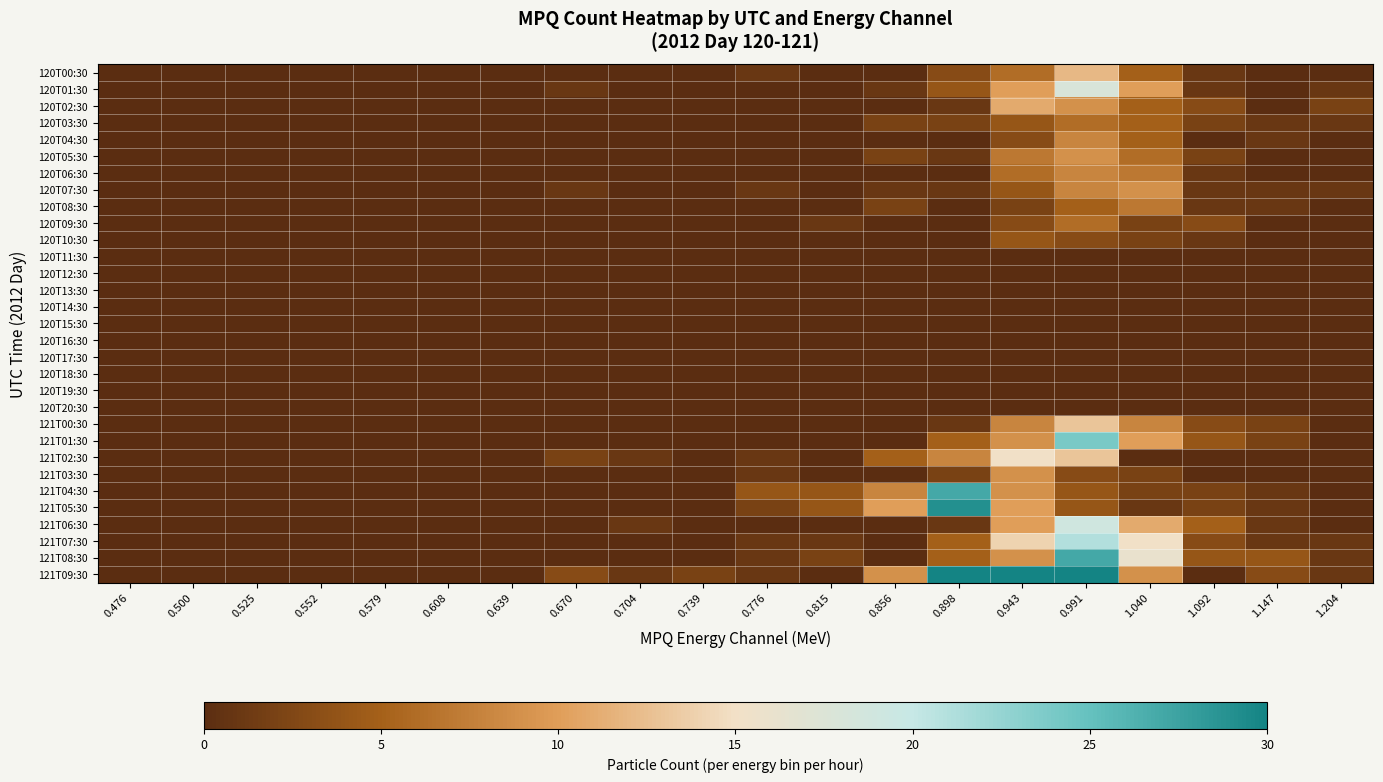

Reading left to right, transcribe all the data shown in this chart.

120T00:30: 0.476=0	0.500=0	0.525=0	0.552=0	0.579=0	0.608=0	0.639=0	0.670=0	0.704=0	0.739=0	0.776=1	0.815=0	0.856=0	0.898=3	0.943=6	0.991=12	1.040=5	1.092=1	1.147=0	1.204=0
120T01:30: 0.476=0	0.500=0	0.525=0	0.552=0	0.579=0	0.608=0	0.639=0	0.670=1	0.704=0	0.739=0	0.776=0	0.815=0	0.856=1	0.898=4	0.943=10	0.991=18	1.040=10	1.092=1	1.147=0	1.204=1
120T02:30: 0.476=0	0.500=0	0.525=0	0.552=0	0.579=0	0.608=0	0.639=0	0.670=0	0.704=0	0.739=0	0.776=0	0.815=0	0.856=0	0.898=1	0.943=11	0.991=9	1.040=5	1.092=3	1.147=0	1.204=2
120T03:30: 0.476=0	0.500=0	0.525=0	0.552=0	0.579=0	0.608=0	0.639=0	0.670=0	0.704=0	0.739=0	0.776=0	0.815=0	0.856=2	0.898=2	0.943=4	0.991=6	1.040=5	1.092=2	1.147=1	1.204=1
120T04:30: 0.476=0	0.500=0	0.525=0	0.552=0	0.579=0	0.608=0	0.639=0	0.670=0	0.704=0	0.739=0	0.776=0	0.815=0	0.856=0	0.898=0	0.943=3	0.991=8	1.040=5	1.092=0	1.147=1	1.204=0
120T05:30: 0.476=0	0.500=0	0.525=0	0.552=0	0.579=0	0.608=0	0.639=0	0.670=0	0.704=0	0.739=0	0.776=0	0.815=0	0.856=2	0.898=1	0.943=7	0.991=9	1.040=6	1.092=2	1.147=0	1.204=0
120T06:30: 0.476=0	0.500=0	0.525=0	0.552=0	0.579=0	0.608=0	0.639=0	0.670=0	0.704=0	0.739=0	0.776=0	0.815=0	0.856=0	0.898=0	0.943=6	0.991=8	1.040=7	1.092=1	1.147=0	1.204=0
120T07:30: 0.476=0	0.500=0	0.525=0	0.552=0	0.579=0	0.608=0	0.639=0	0.670=1	0.704=0	0.739=0	0.776=1	0.815=0	0.856=1	0.898=1	0.943=4	0.991=8	1.040=9	1.092=1	1.147=1	1.204=1
120T08:30: 0.476=0	0.500=0	0.525=0	0.552=0	0.579=0	0.608=0	0.639=0	0.670=0	0.704=0	0.739=0	0.776=0	0.815=0	0.856=2	0.898=0	0.943=2	0.991=5	1.040=7	1.092=1	1.147=1	1.204=0
120T09:30: 0.476=0	0.500=0	0.525=0	0.552=0	0.579=0	0.608=0	0.639=0	0.670=0	0.704=0	0.739=0	0.776=0	0.815=1	0.856=0	0.898=0	0.943=3	0.991=6	1.040=2	1.092=3	1.147=0	1.204=0
120T10:30: 0.476=0	0.500=0	0.525=0	0.552=0	0.579=0	0.608=0	0.639=0	0.670=0	0.704=0	0.739=0	0.776=0	0.815=0	0.856=0	0.898=0	0.943=4	0.991=3	1.040=2	1.092=1	1.147=0	1.204=0
120T11:30: 0.476=0	0.500=0	0.525=0	0.552=0	0.579=0	0.608=0	0.639=0	0.670=0	0.704=0	0.739=0	0.776=0	0.815=0	0.856=0	0.898=0	0.943=0	0.991=0	1.040=0	1.092=0	1.147=0	1.204=0
120T12:30: 0.476=0	0.500=0	0.525=0	0.552=0	0.579=0	0.608=0	0.639=0	0.670=0	0.704=0	0.739=0	0.776=0	0.815=0	0.856=0	0.898=0	0.943=0	0.991=0	1.040=0	1.092=0	1.147=0	1.204=0
120T13:30: 0.476=0	0.500=0	0.525=0	0.552=0	0.579=0	0.608=0	0.639=0	0.670=0	0.704=0	0.739=0	0.776=0	0.815=0	0.856=0	0.898=0	0.943=0	0.991=0	1.040=0	1.092=0	1.147=0	1.204=0
120T14:30: 0.476=0	0.500=0	0.525=0	0.552=0	0.579=0	0.608=0	0.639=0	0.670=0	0.704=0	0.739=0	0.776=0	0.815=0	0.856=0	0.898=0	0.943=0	0.991=0	1.040=0	1.092=0	1.147=0	1.204=0
120T15:30: 0.476=0	0.500=0	0.525=0	0.552=0	0.579=0	0.608=0	0.639=0	0.670=0	0.704=0	0.739=0	0.776=0	0.815=0	0.856=0	0.898=0	0.943=0	0.991=0	1.040=0	1.092=0	1.147=0	1.204=0
120T16:30: 0.476=0	0.500=0	0.525=0	0.552=0	0.579=0	0.608=0	0.639=0	0.670=0	0.704=0	0.739=0	0.776=0	0.815=0	0.856=0	0.898=0	0.943=0	0.991=0	1.040=0	1.092=0	1.147=0	1.204=0
120T17:30: 0.476=0	0.500=0	0.525=0	0.552=0	0.579=0	0.608=0	0.639=0	0.670=0	0.704=0	0.739=0	0.776=0	0.815=0	0.856=0	0.898=0	0.943=0	0.991=0	1.040=0	1.092=0	1.147=0	1.204=0
120T18:30: 0.476=0	0.500=0	0.525=0	0.552=0	0.579=0	0.608=0	0.639=0	0.670=0	0.704=0	0.739=0	0.776=0	0.815=0	0.856=0	0.898=0	0.943=0	0.991=0	1.040=0	1.092=0	1.147=0	1.204=0
120T19:30: 0.476=0	0.500=0	0.525=0	0.552=0	0.579=0	0.608=0	0.639=0	0.670=0	0.704=0	0.739=0	0.776=0	0.815=0	0.856=0	0.898=0	0.943=0	0.991=0	1.040=0	1.092=0	1.147=0	1.204=0
120T20:30: 0.476=0	0.500=0	0.525=0	0.552=0	0.579=0	0.608=0	0.639=0	0.670=0	0.704=0	0.739=0	0.776=0	0.815=0	0.856=0	0.898=0	0.943=0	0.991=0	1.040=0	1.092=0	1.147=0	1.204=0
121T00:30: 0.476=0	0.500=0	0.525=0	0.552=0	0.579=0	0.608=0	0.639=0	0.670=0	0.704=0	0.739=0	0.776=0	0.815=0	0.856=0	0.898=1	0.943=8	0.991=13	1.040=8	1.092=3	1.147=2	1.204=0
121T01:30: 0.476=0	0.500=0	0.525=0	0.552=0	0.579=0	0.608=0	0.639=0	0.670=0	0.704=0	0.739=0	0.776=0	0.815=0	0.856=0	0.898=5	0.943=9	0.991=24	1.040=10	1.092=4	1.147=2	1.204=0
121T02:30: 0.476=0	0.500=0	0.525=0	0.552=0	0.579=0	0.608=0	0.639=0	0.670=2	0.704=1	0.739=0	0.776=1	0.815=0	0.856=5	0.898=8	0.943=15	0.991=13	1.040=0	1.092=0	1.147=0	1.204=0
121T03:30: 0.476=0	0.500=0	0.525=0	0.552=0	0.579=0	0.608=0	0.639=0	0.670=0	0.704=0	0.739=0	0.776=1	0.815=0	0.856=0	0.898=2	0.943=9	0.991=3	1.040=2	1.092=0	1.147=0	1.204=0
121T04:30: 0.476=0	0.500=0	0.525=0	0.552=0	0.579=0	0.608=0	0.639=0	0.670=0	0.704=0	0.739=0	0.776=4	0.815=4	0.856=8	0.898=27	0.943=9	0.991=4	1.040=2	1.092=2	1.147=1	1.204=0
121T05:30: 0.476=0	0.500=0	0.525=0	0.552=0	0.579=0	0.608=0	0.639=0	0.670=0	0.704=0	0.739=0	0.776=2	0.815=4	0.856=10	0.898=29	0.943=10	0.991=4	1.040=1	1.092=2	1.147=1	1.204=0
121T06:30: 0.476=0	0.500=0	0.525=0	0.552=0	0.579=0	0.608=0	0.639=0	0.670=0	0.704=1	0.739=0	0.776=0	0.815=0	0.856=0	0.898=1	0.943=10	0.991=19	1.040=11	1.092=5	1.147=1	1.204=0
121T07:30: 0.476=0	0.500=0	0.525=0	0.552=0	0.579=0	0.608=0	0.639=0	0.670=0	0.704=0	0.739=0	0.776=1	0.815=1	0.856=0	0.898=5	0.943=14	0.991=21	1.040=15	1.092=3	1.147=1	1.204=1
121T08:30: 0.476=0	0.500=0	0.525=0	0.552=0	0.579=0	0.608=0	0.639=0	0.670=0	0.704=0	0.739=0	0.776=1	0.815=2	0.856=0	0.898=5	0.943=9	0.991=27	1.040=16	1.092=4	1.147=4	1.204=1
121T09:30: 0.476=0	0.500=0	0.525=0	0.552=0	0.579=0	0.608=0	0.639=0	0.670=3	0.704=1	0.739=2	0.776=1	0.815=0	0.856=9	0.898=44	0.943=56	0.991=31	1.040=9	1.092=0	1.147=3	1.204=1